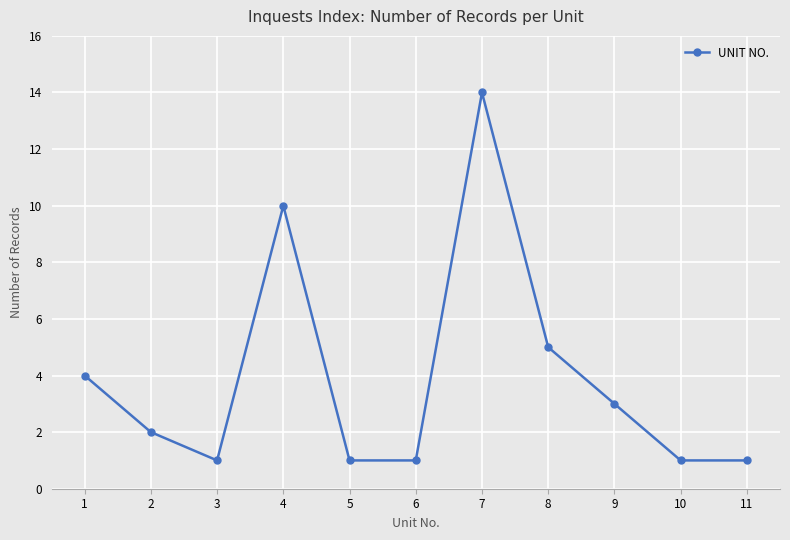

Does the chart display data point markers on the line(s)?

Yes